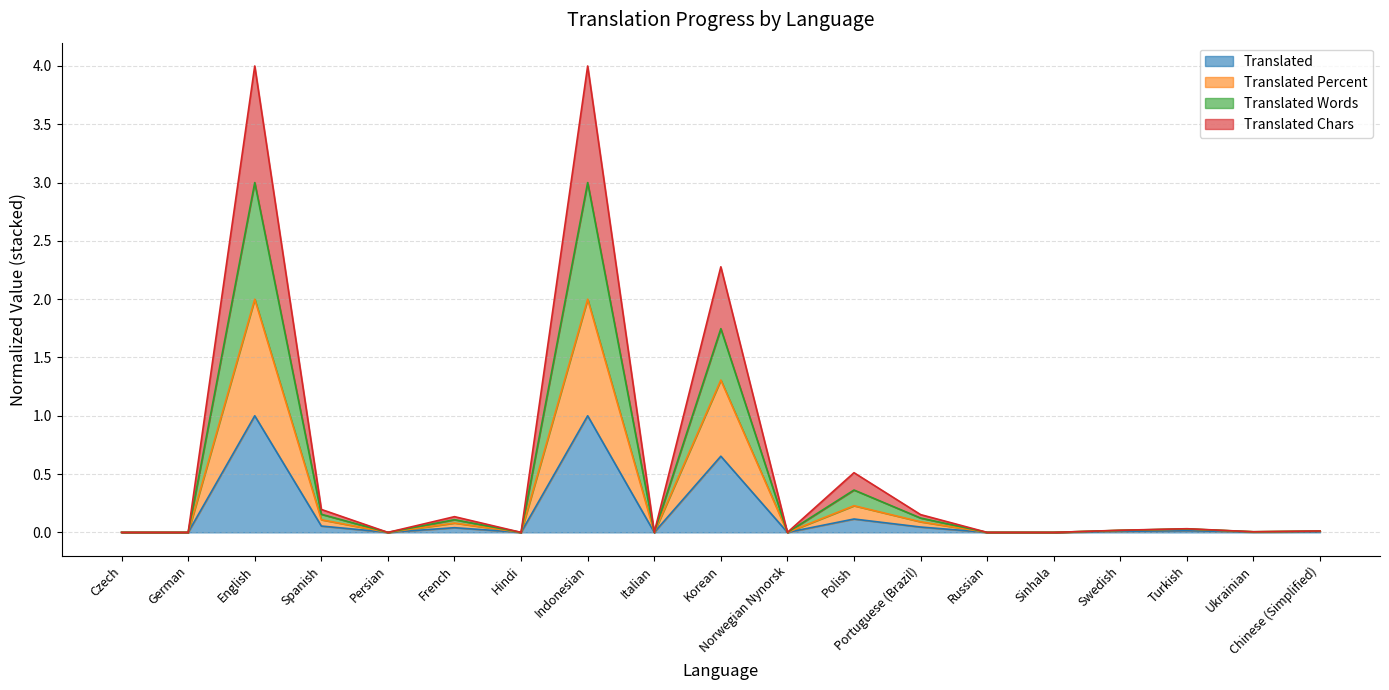

Which label corresponds to the smallest value in the chart?

Czech